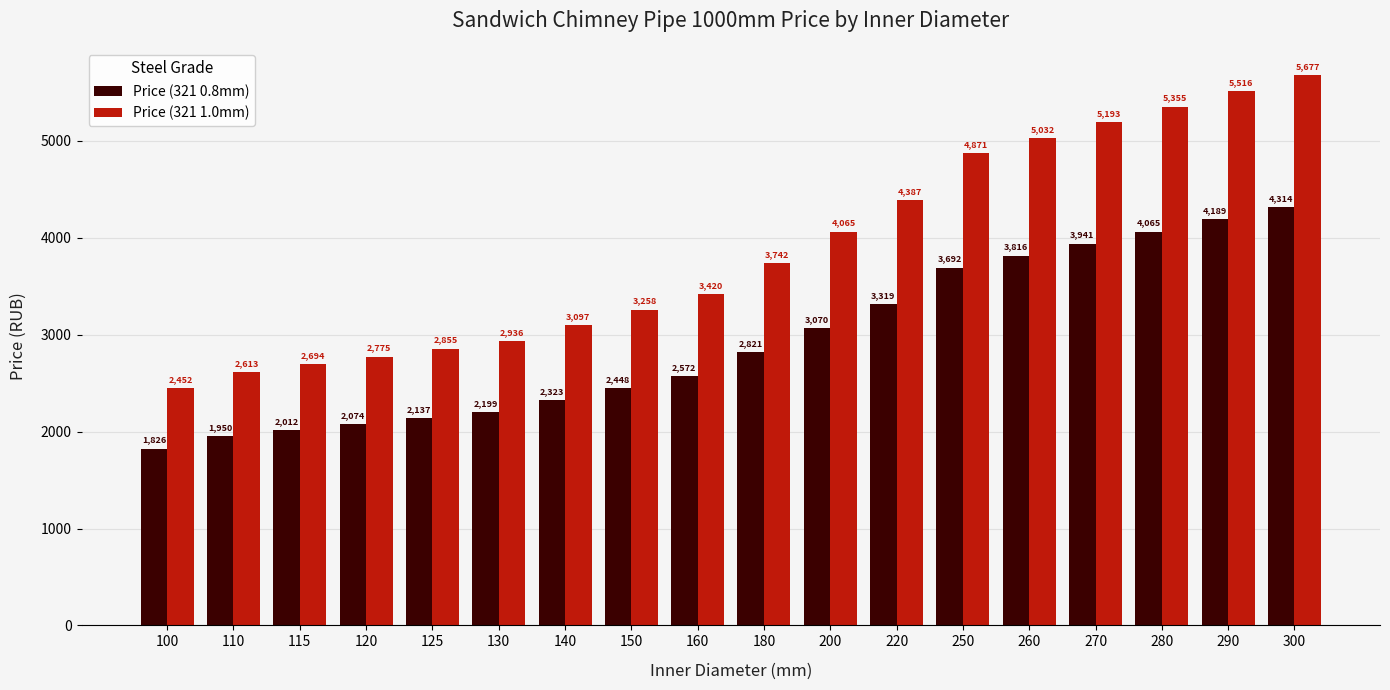

At which label is Price (321 1.0mm) closest to 4064?

200